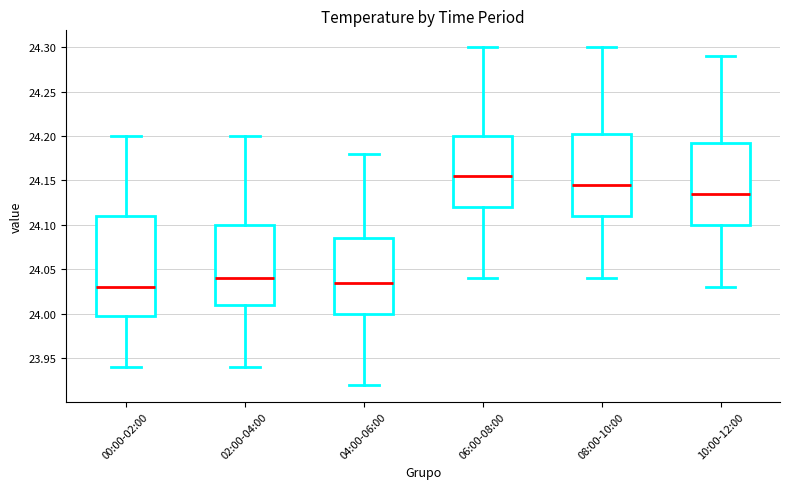

Where does the lower whisker of the box for 10:00-12:00 end on the y-axis? The values are not printed on the chart, so give them approximately, as read against the axis.

24.030